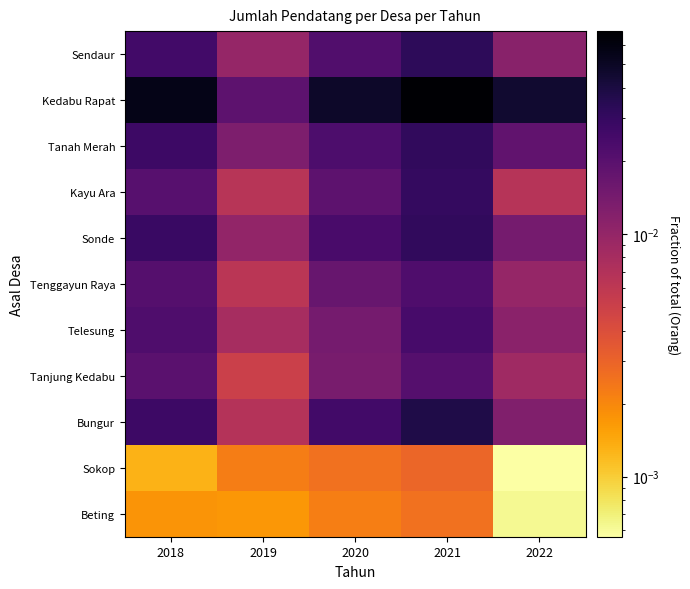

What is the greatest value displayed?

0.1